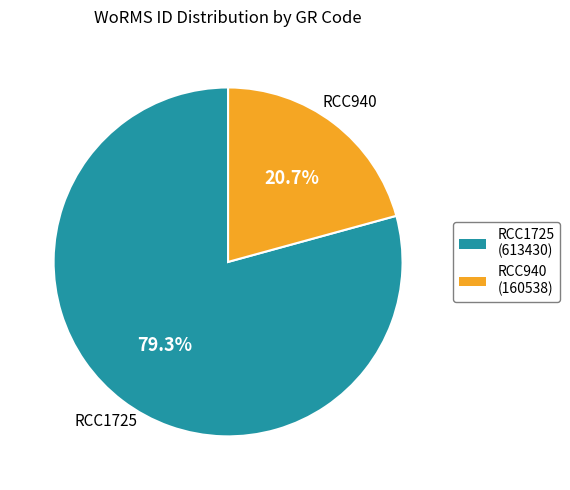

Between RCC940 and RCC1725, which is larger?

RCC1725